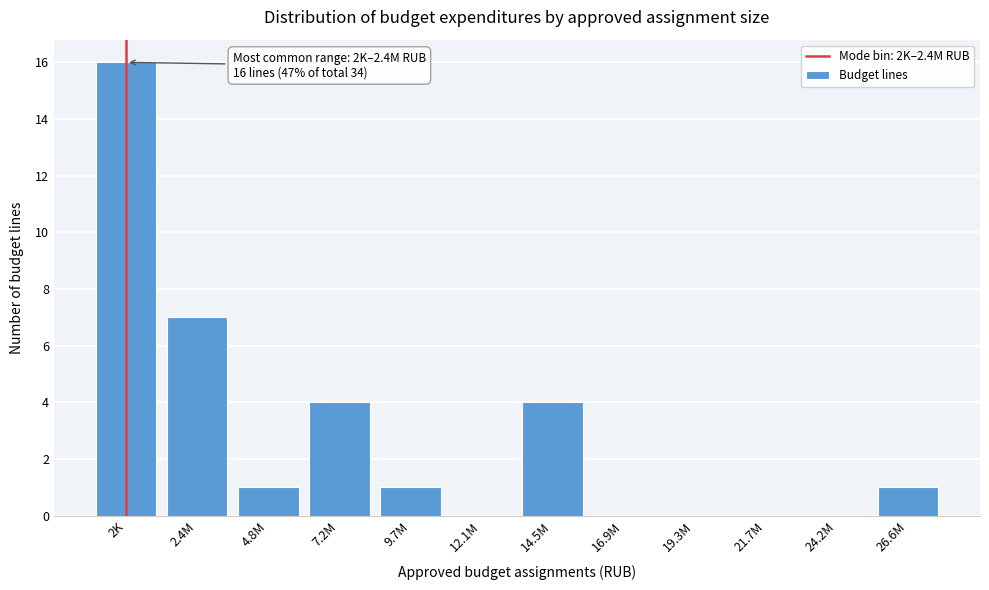

Reading left to right, what are all the values shown in this chart?

2K=16	2.4M=7	4.8M=1	7.2M=4	9.7M=1	12.1M=0	14.5M=4	16.9M=0	19.3M=0	21.7M=0	24.2M=0	26.6M=1